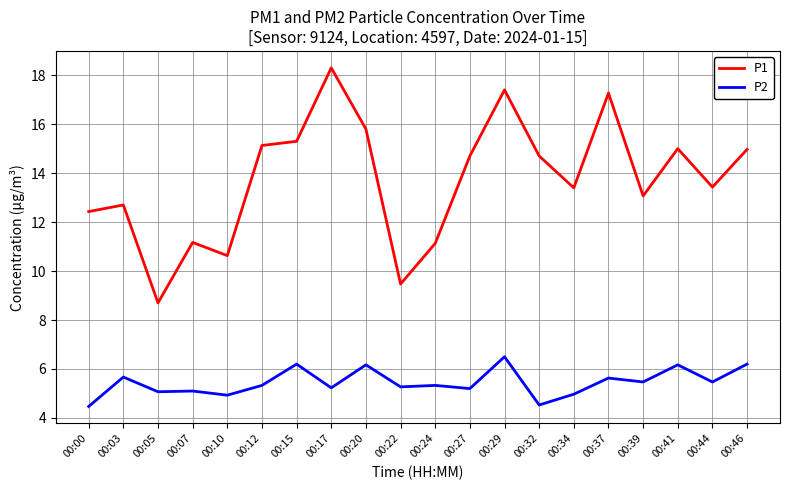

True or false: P2 and P1 cross at least once.

False